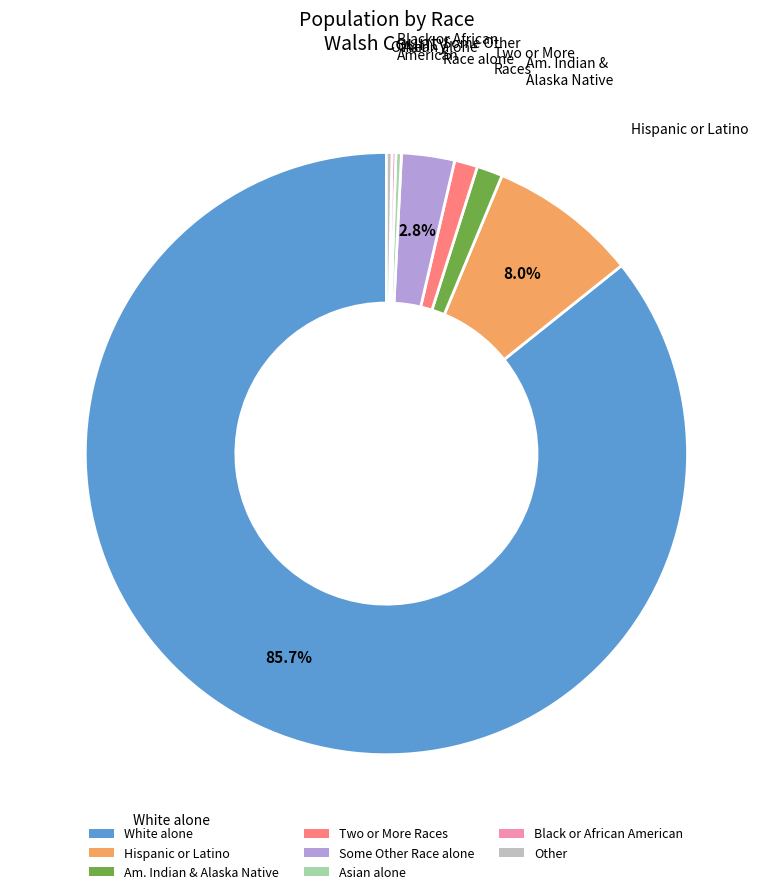

Which has a higher value, Other or Hispanic or Latino?

Hispanic or Latino